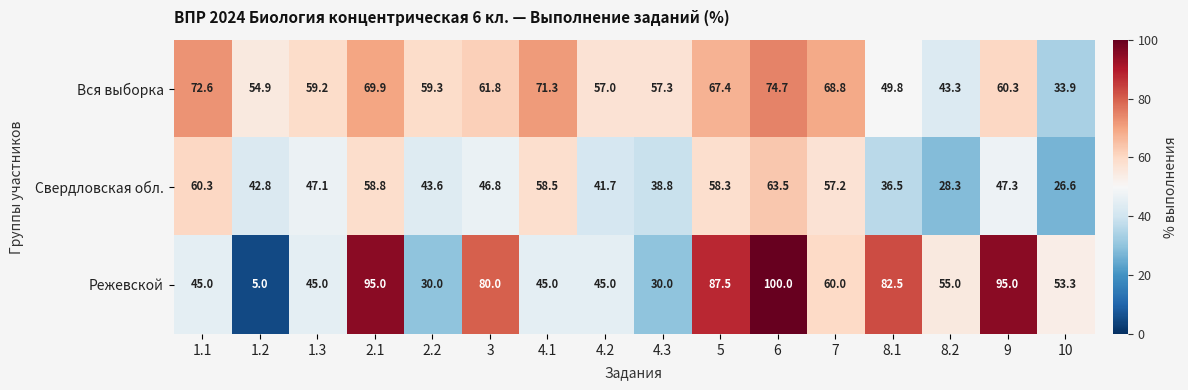

What is the greatest value displayed?

100.0